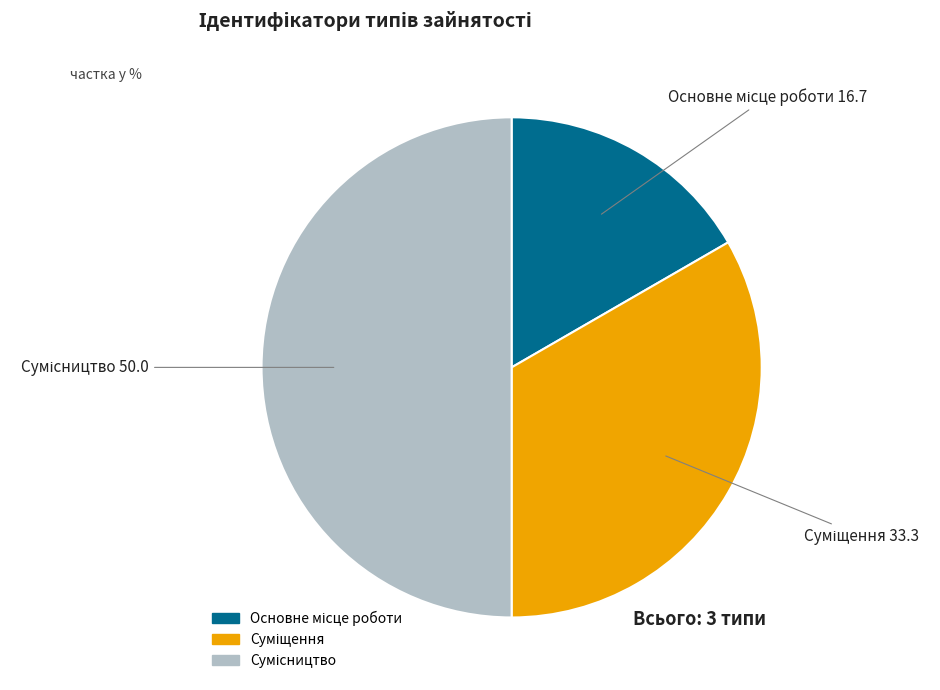

Approximately how many times larger is the value at Сумісництво compared to Основне місце роботи?

3.0